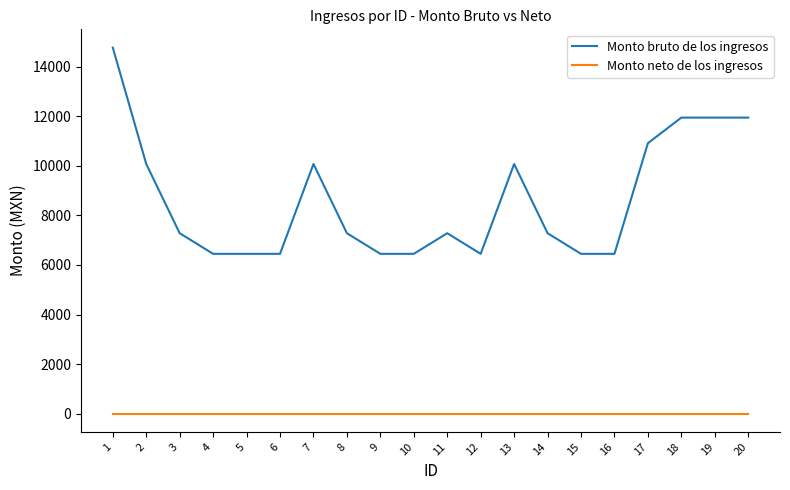

What is the difference between the Monto bruto de los ingresos values at 10 and 19?

5499